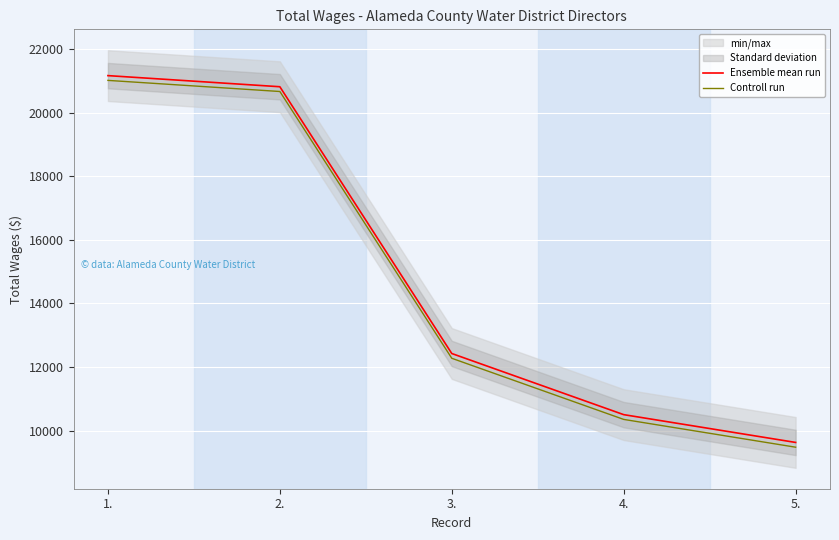

True or false: Ensemble mean run has more than 1 points higher than both neighbors.

False